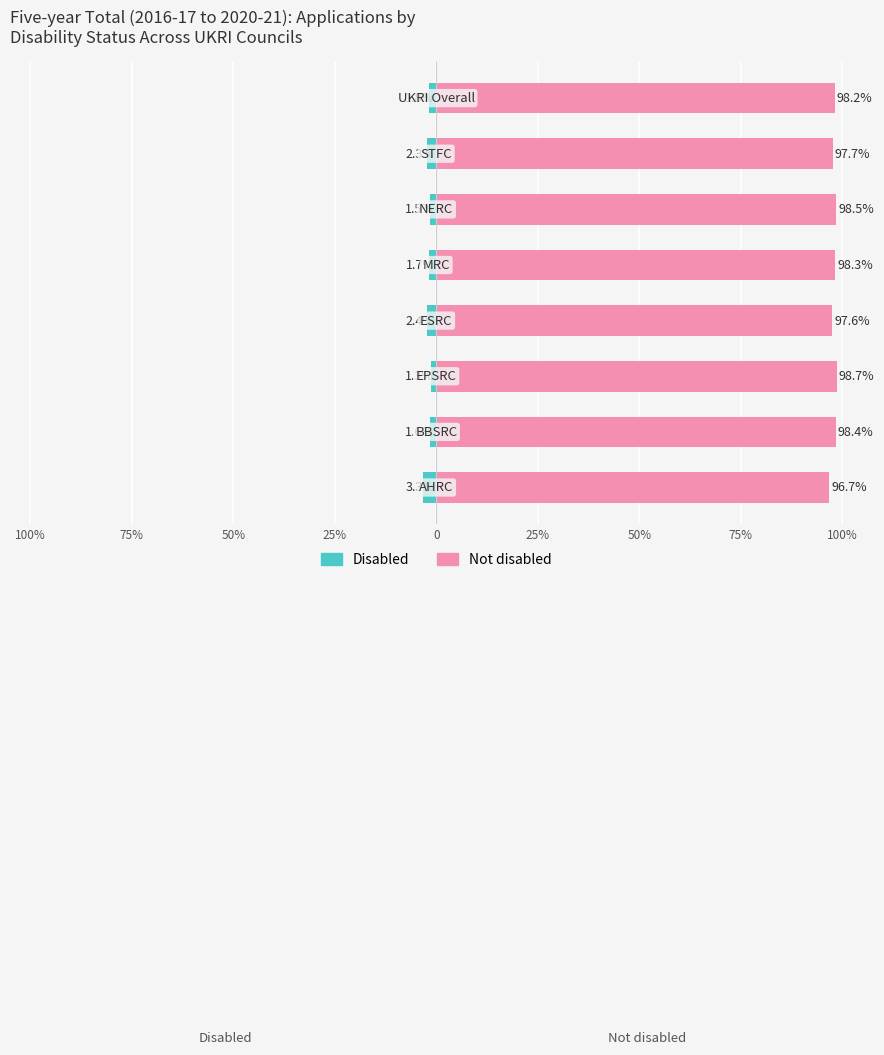

Count the Not disabled values in the range 97 to 98.

2